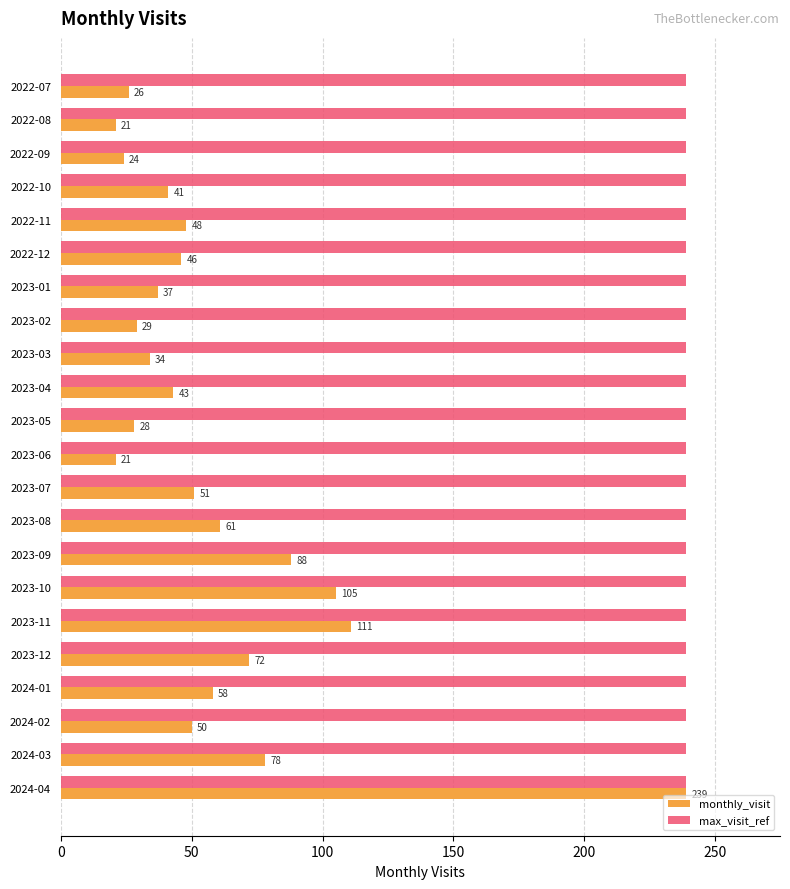

List the series in order of their overall mean, lowest first.

monthly_visit, max_visit_ref